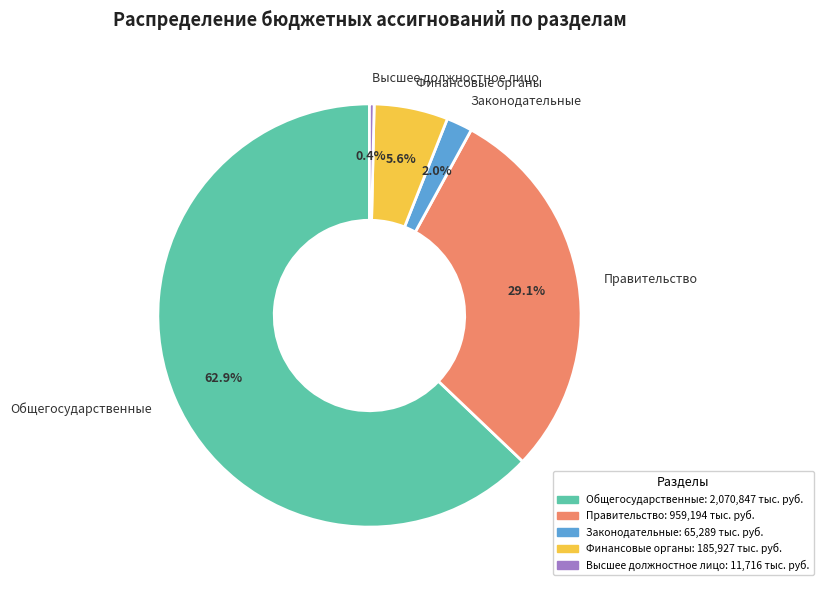

Rank the categories by value from highest to lowest.

Общегосударственные, Правительство, Финансовые органы, Законодательные, Высшее должностное лицо